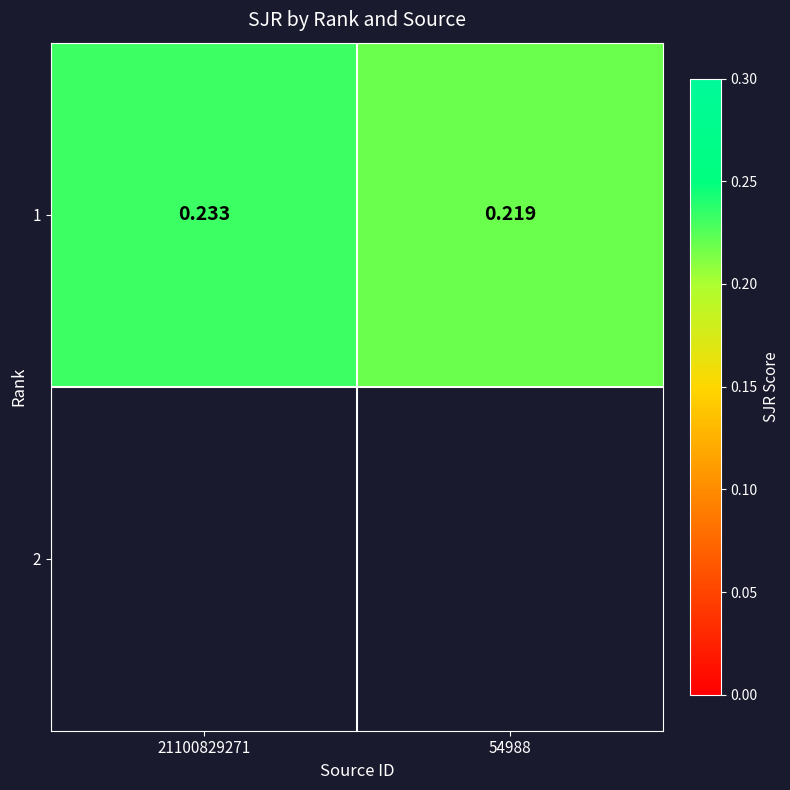

Between 21100829271 and 54988, which is larger?

21100829271